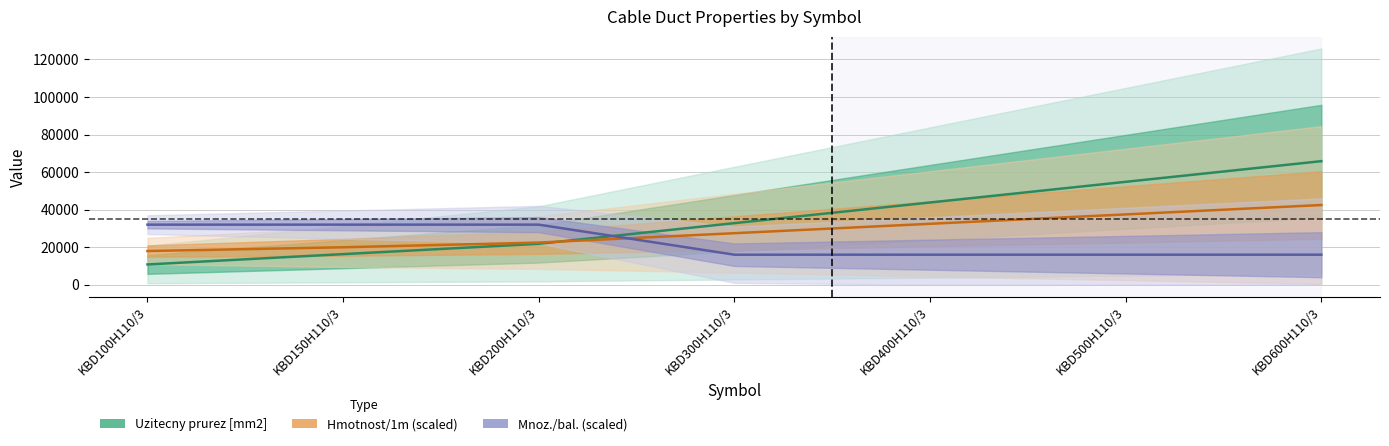

Rank the series at KBD300H110/3 from highest to lowest value.

Uzitecny prurez [mm2], Hmotnost/1m (scaled), Mnoz./bal. (scaled)